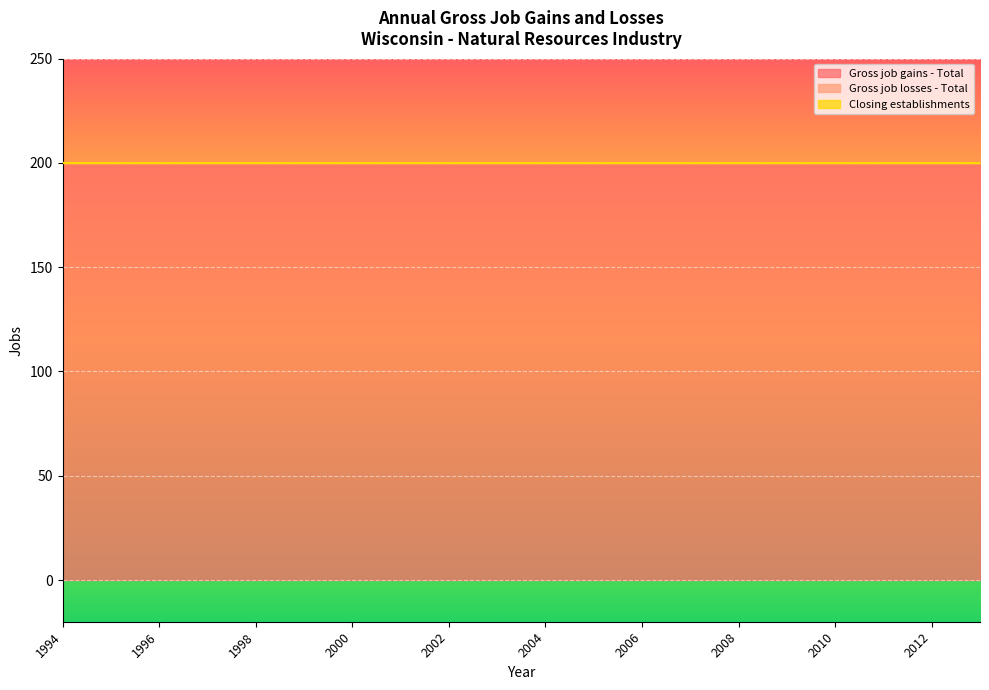

True or false: Gross job losses - Total and Closing establishments cross at least once.

False